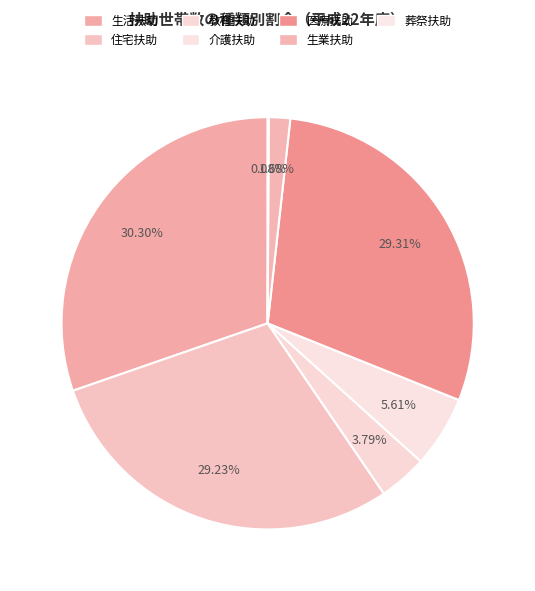

How many segments does this pie chart have?

7